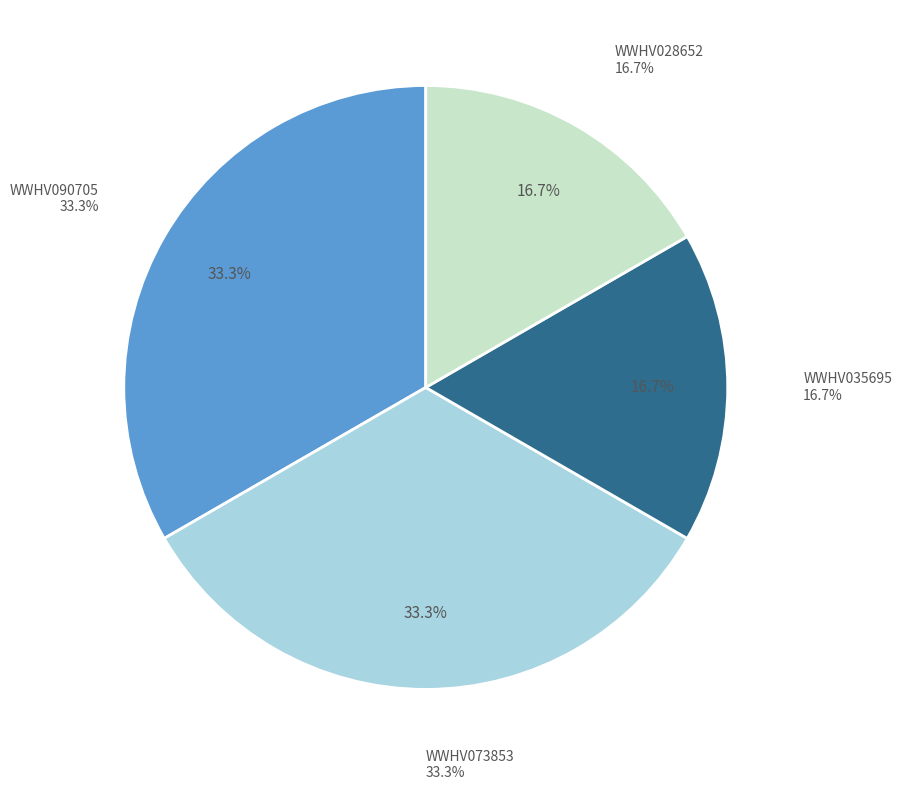

Is there a majority slice in this chart?

No